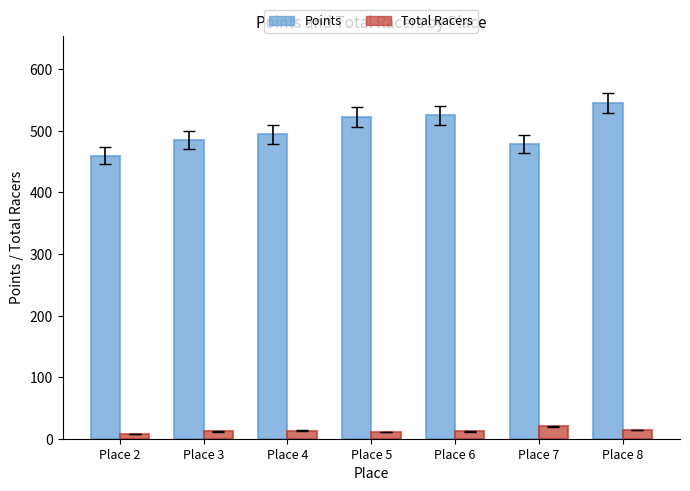

What are all the series names shown in the legend?

Points, Total Racers